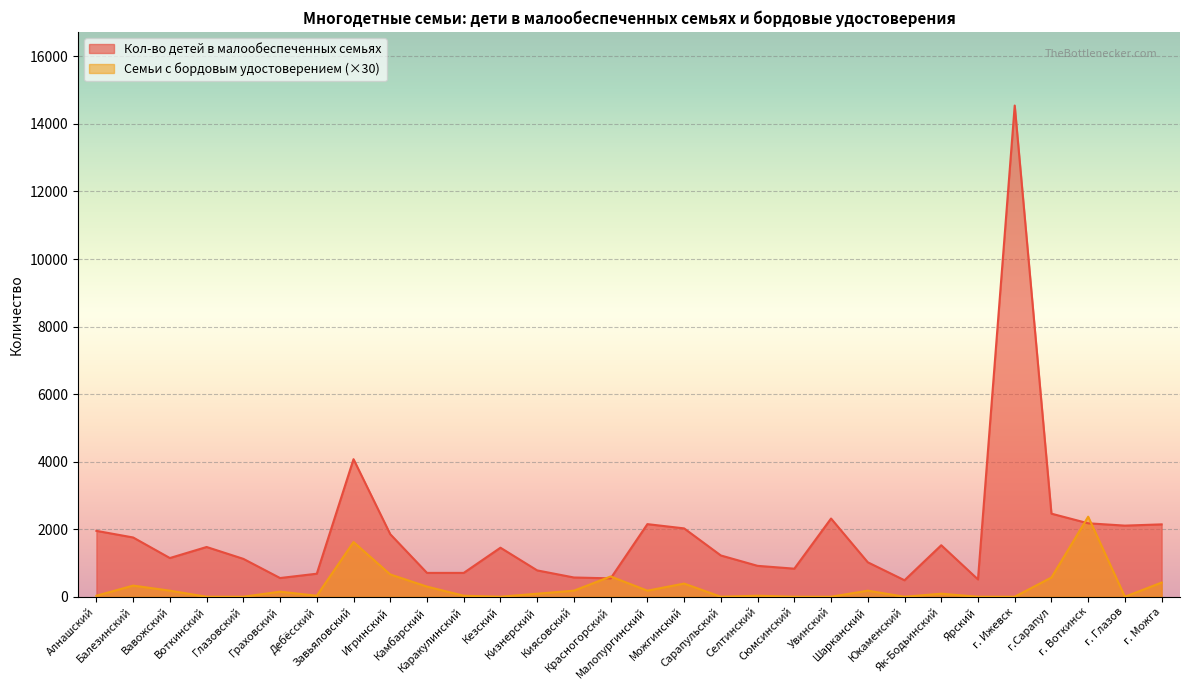

How many data points are above 1452?

14